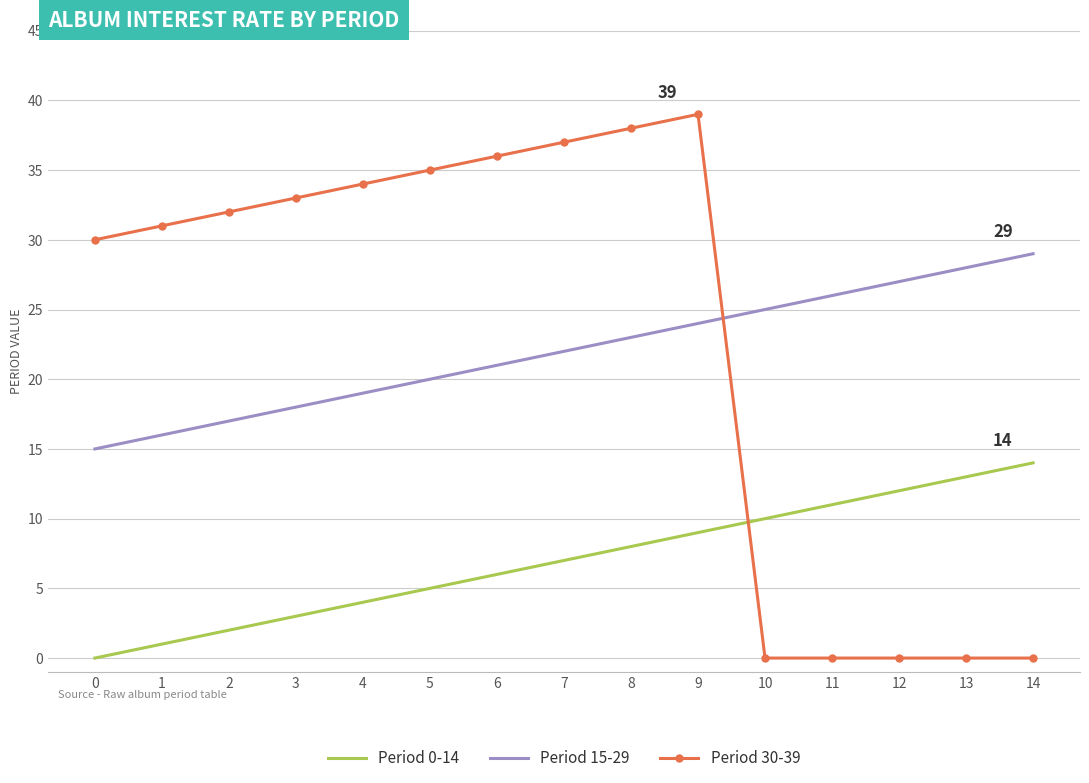

Where do Period 30-39 and Period 0-14 first cross each other?

9 and 10